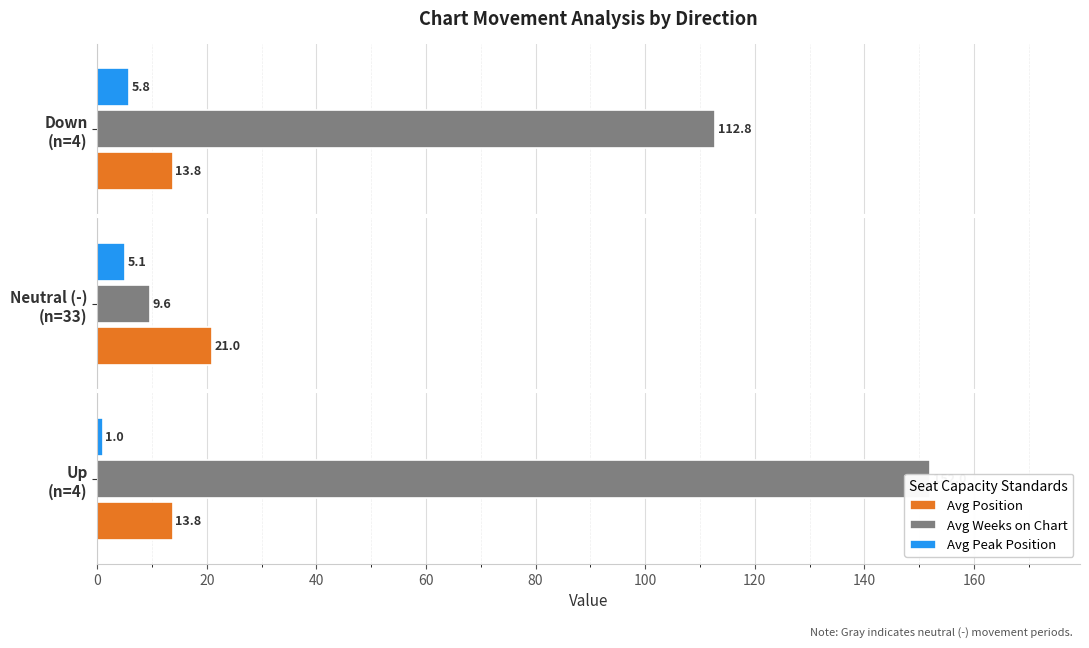

Rank the series by their maximum value, from highest to lowest.

Avg Weeks on Chart, Avg Position, Avg Peak Position